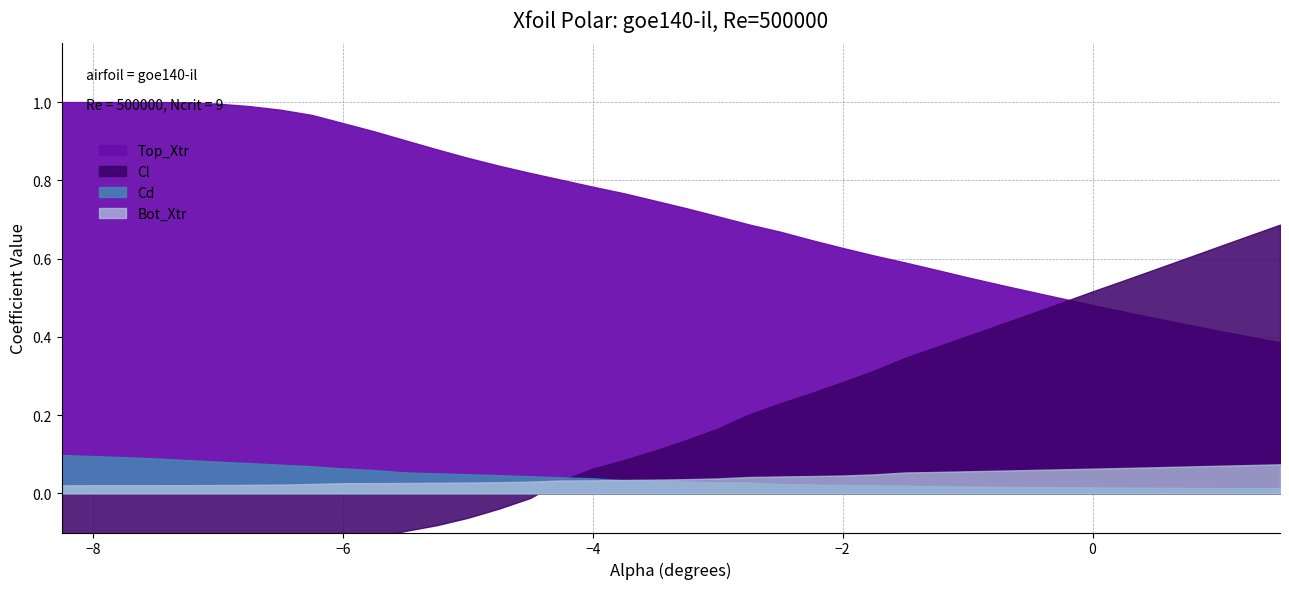

What are all the series names shown in the legend?

Cl, Cd, Top_Xtr, Bot_Xtr